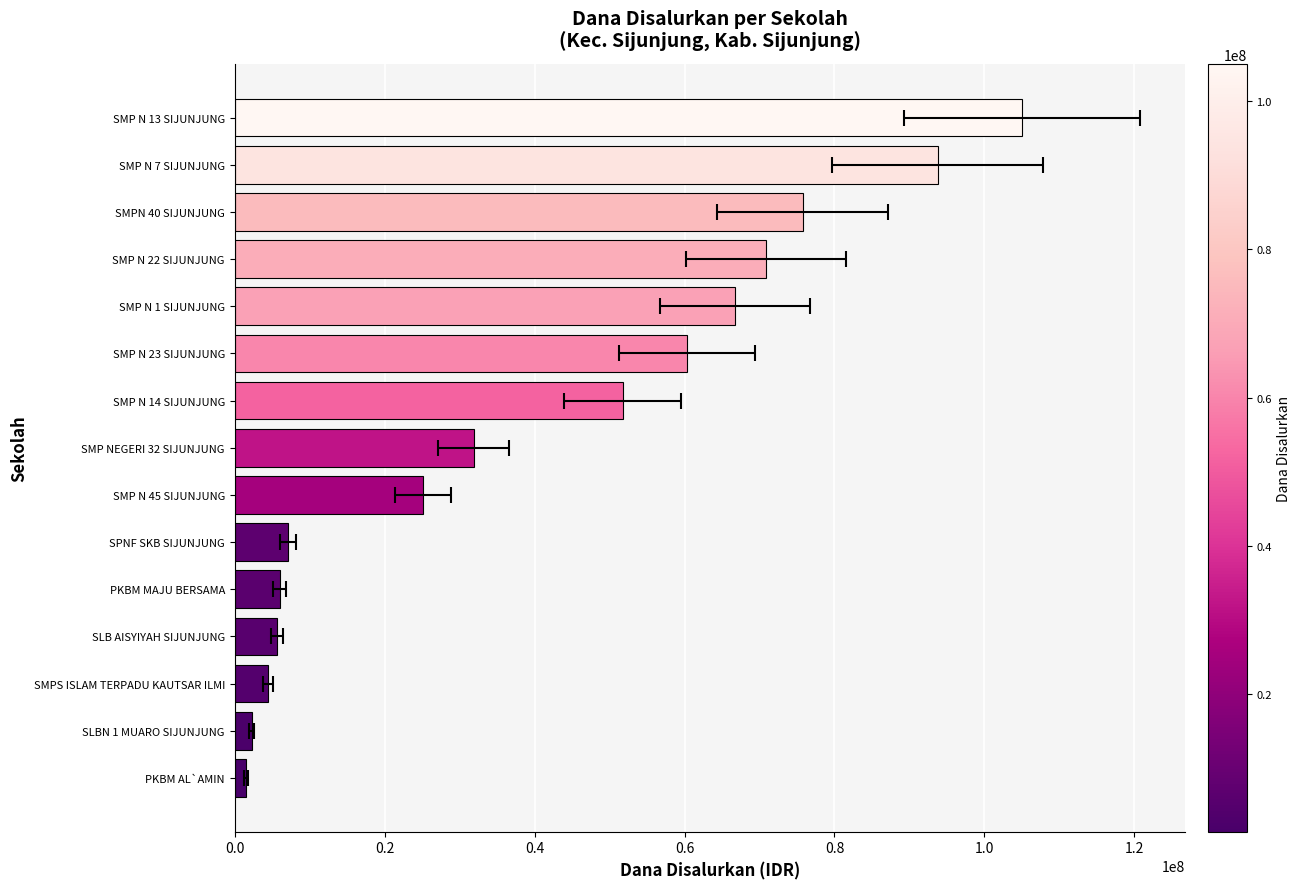

What is the change in value from SLBN 1 MUARO SIJUNJUNG to SMP N 14 SIJUNJUNG?

+49500000